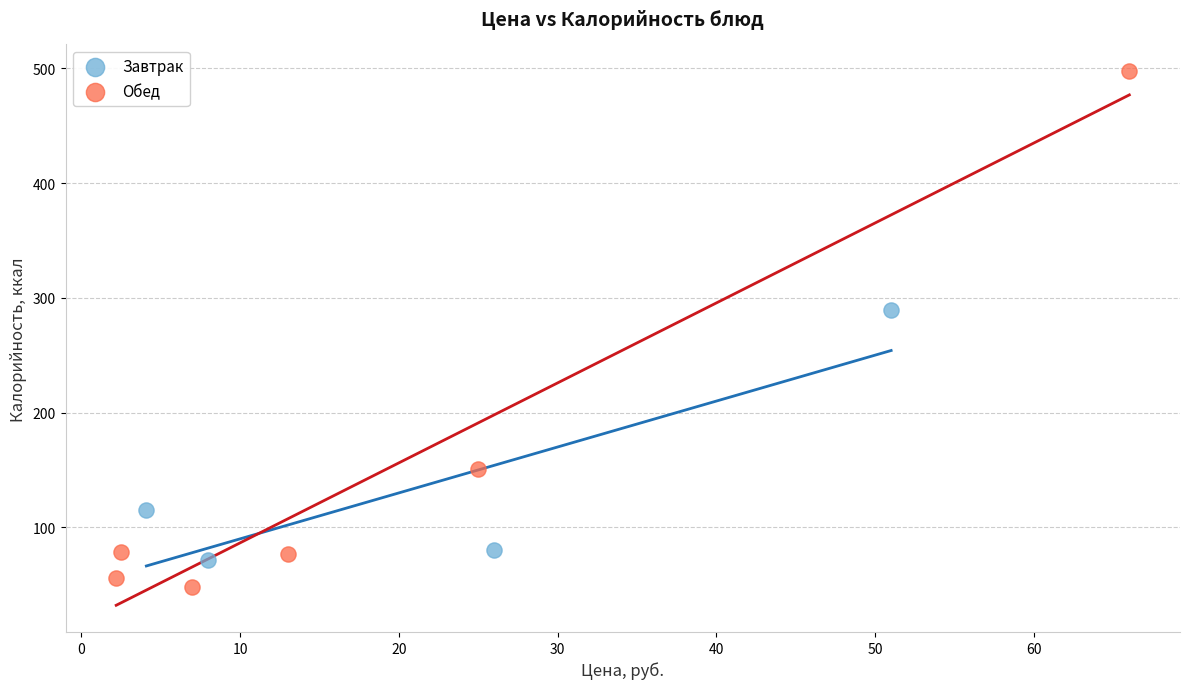

Which series contains the lowest Y value?

Обед